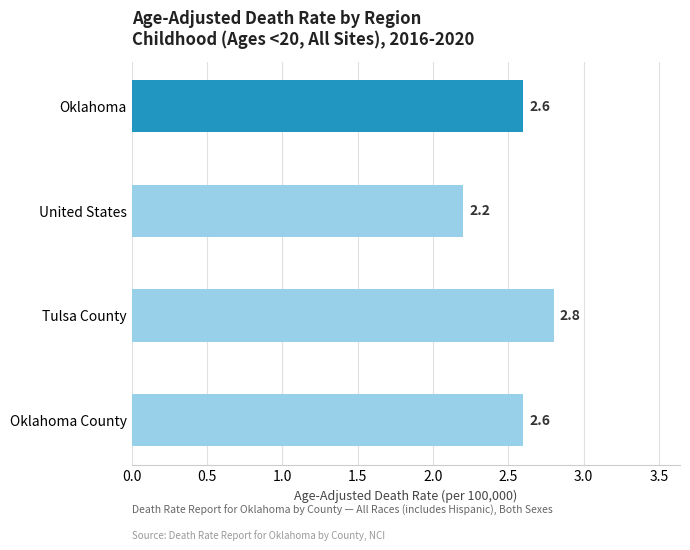

Between Oklahoma County and Tulsa County, which is larger?

Tulsa County